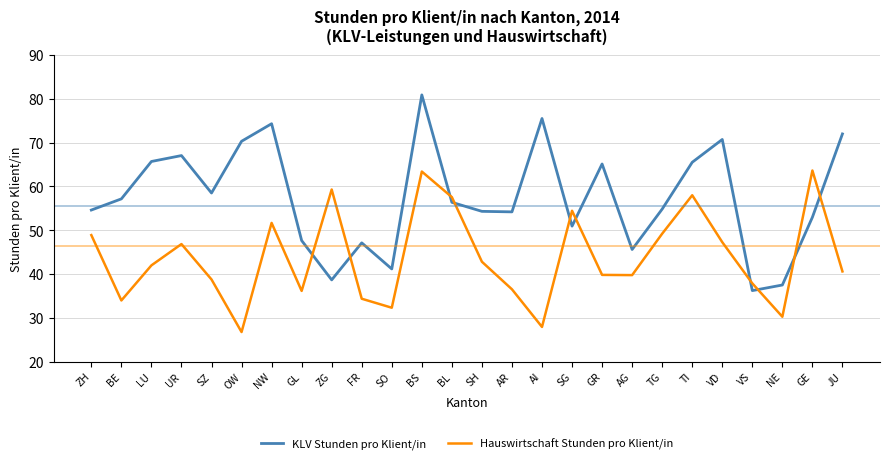

What are all the series names shown in the legend?

KLV Stunden pro Klient/in, Hauswirtschaft Stunden pro Klient/in